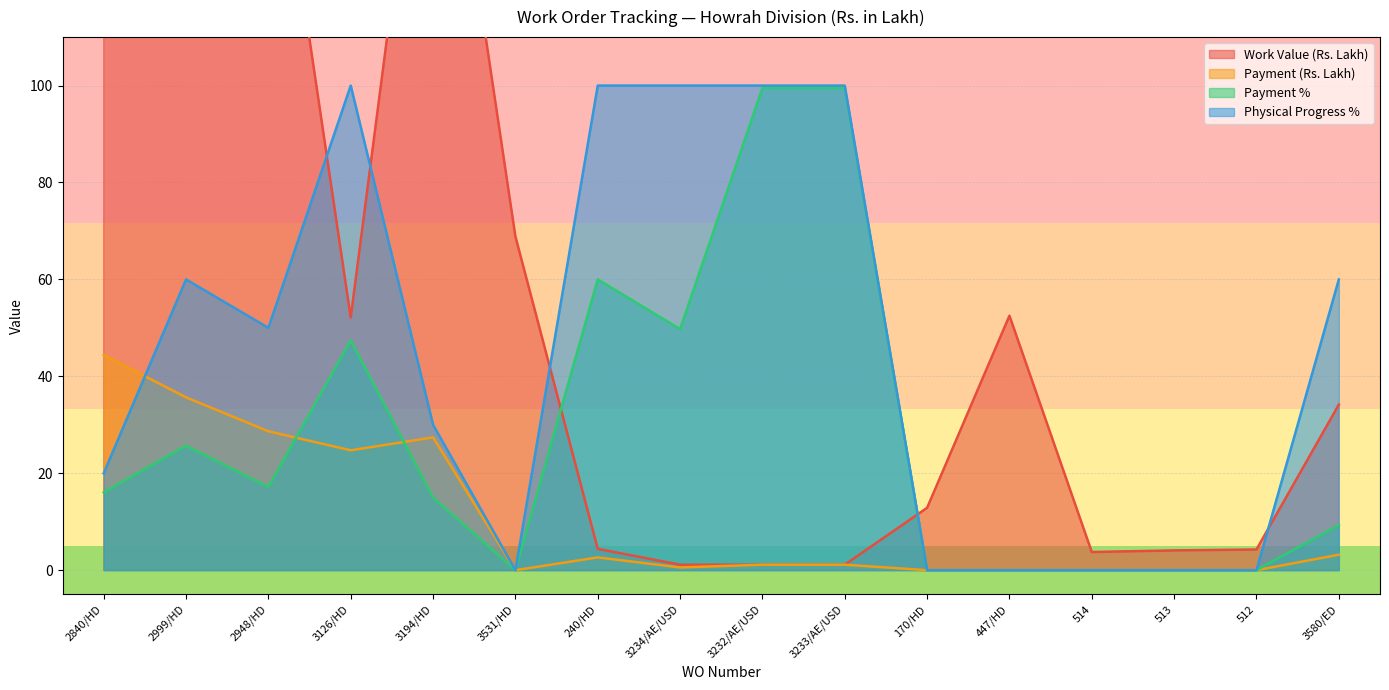

In Physical Progress %, how many points are lower than both neighbors (excluding endpoints)?

2